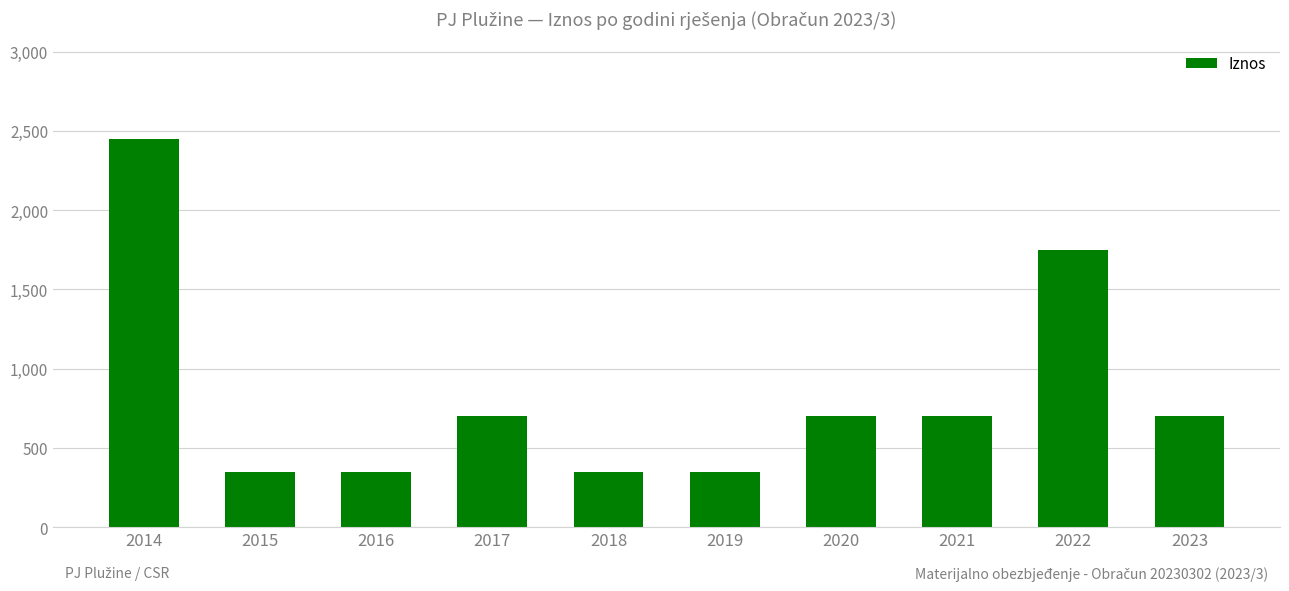

What value does the data have at 2014, to the nearest 50?

2450